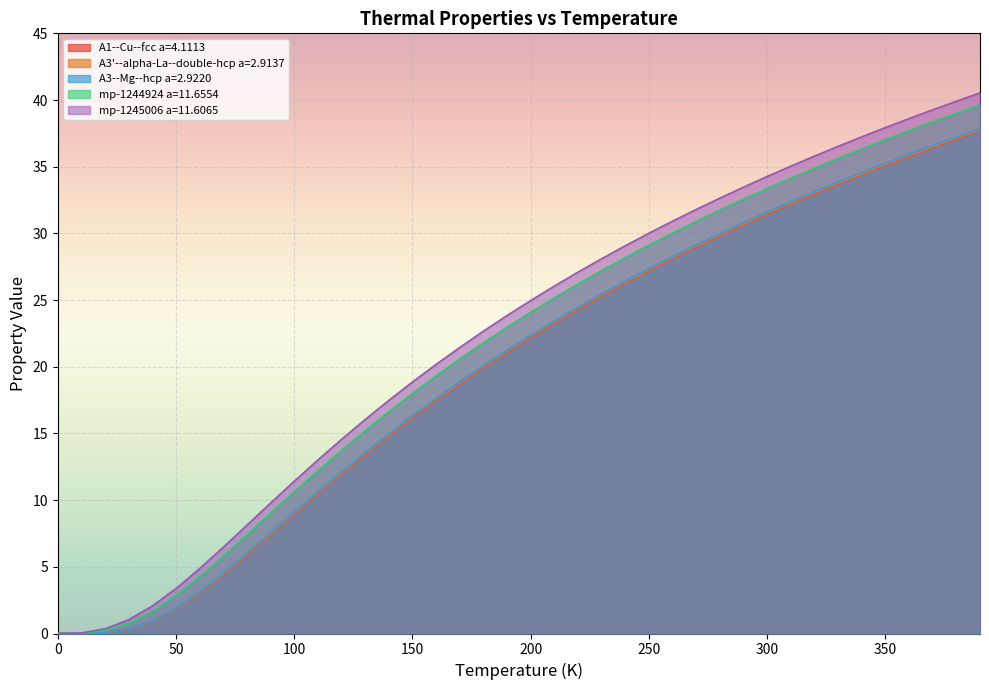

What is the sum of all A1--Cu--fcc a=4.1113 values?

789.9